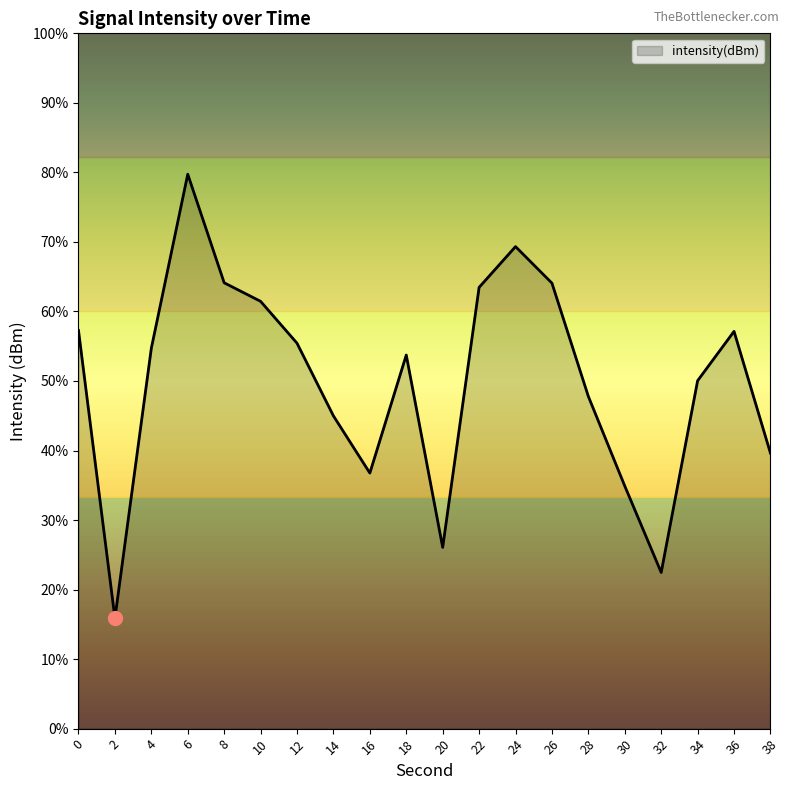

Rank the categories by value from highest to lowest.

6, 24, 8, 26, 22, 10, 0, 36, 12, 4, 18, 34, 28, 14, 38, 16, 30, 20, 32, 2